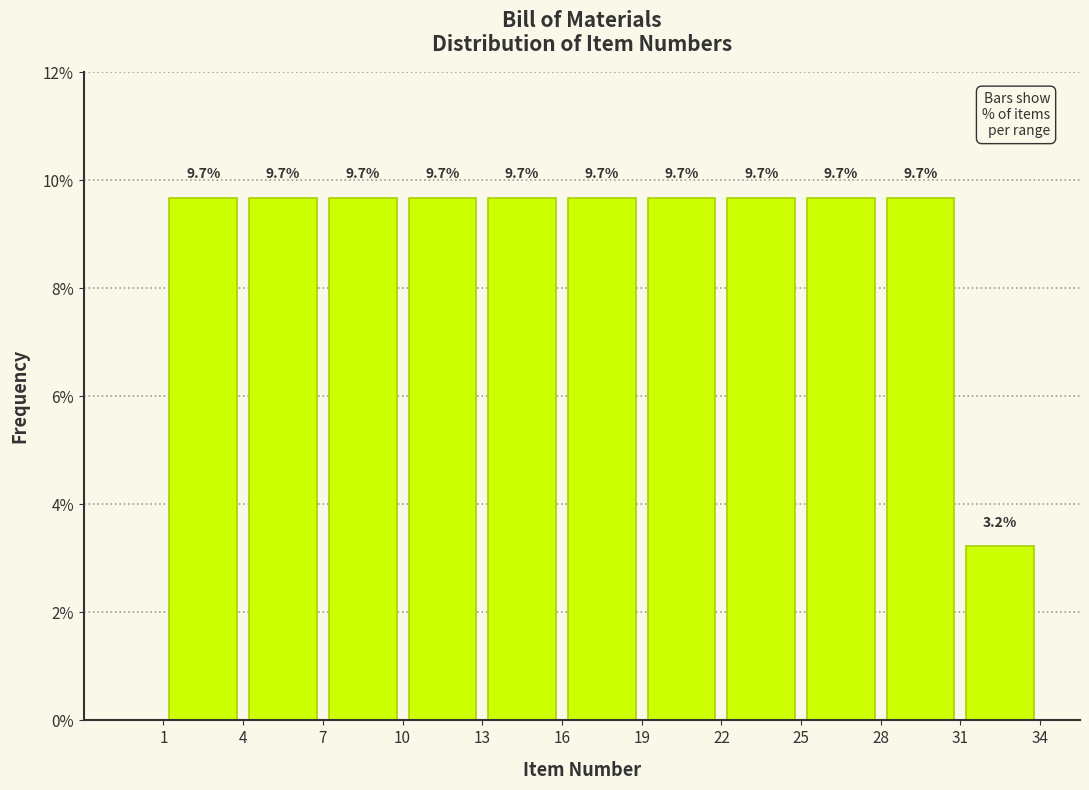

What is the height of the bar covering 1 to 4 on the x-axis?

9.7